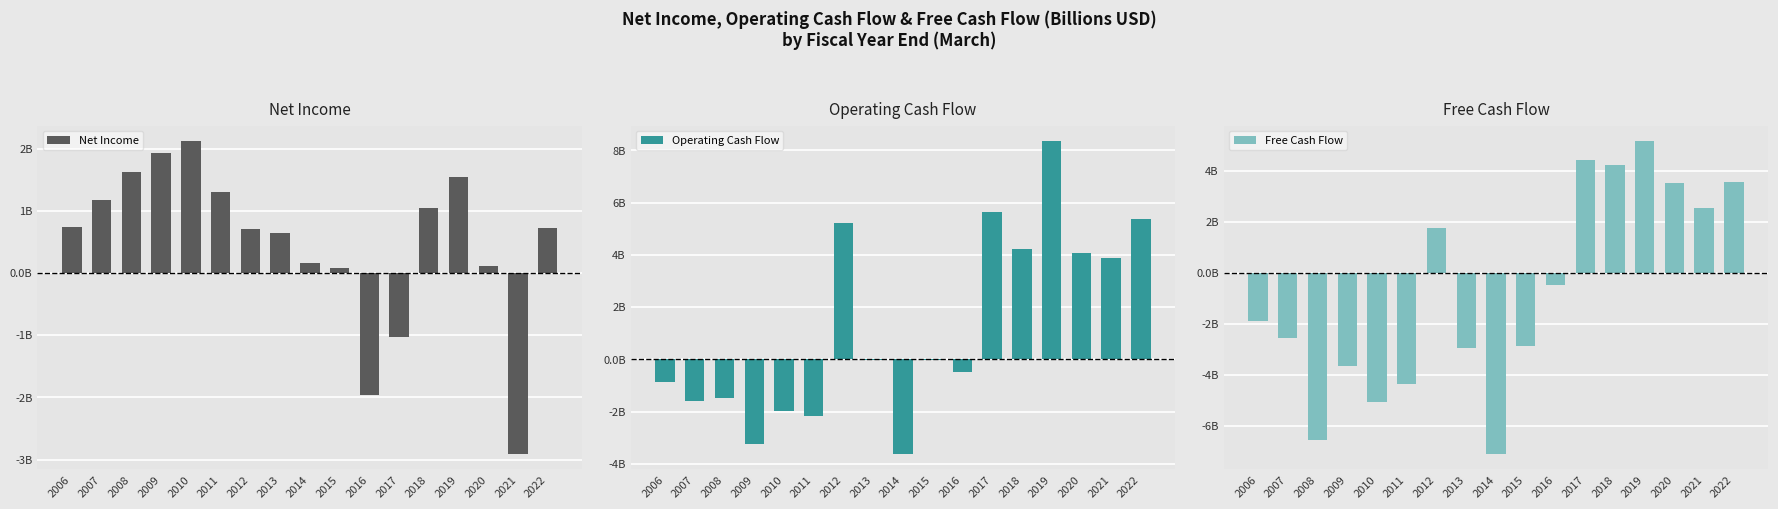

What is the difference between the Net Income values at 2009 and 2019?

0.4